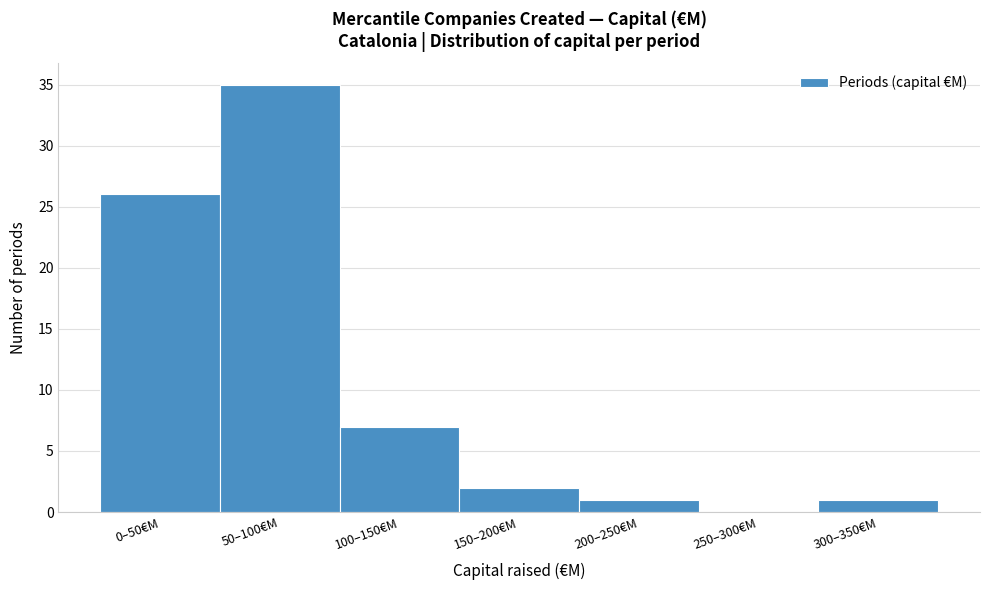

Reading left to right, what are all the values shown in this chart?

0–50€M=26	50–100€M=35	100–150€M=7	150–200€M=2	200–250€M=1	250–300€M=0	300–350€M=1